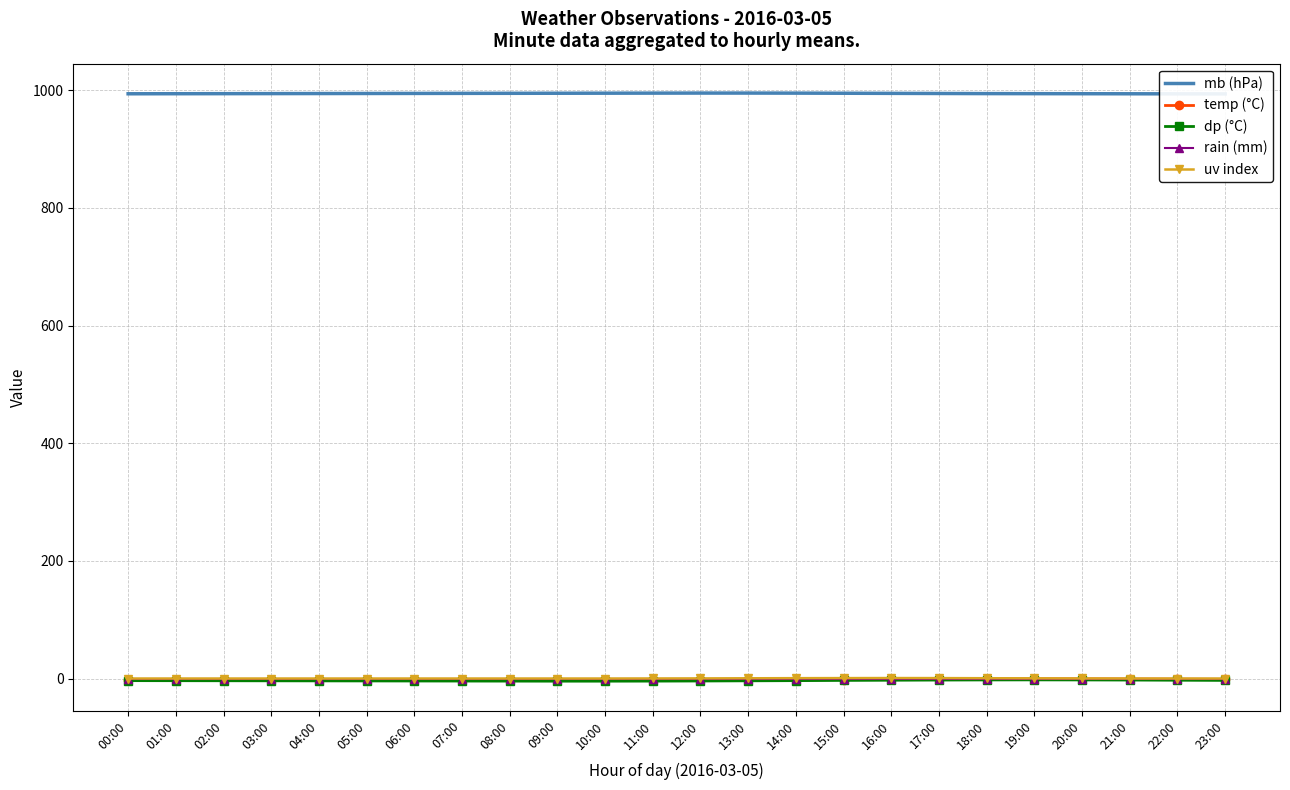

List the series in order of their peak value, highest first.

mb (hPa), uv index, rain (mm), temp (°C), dp (°C)